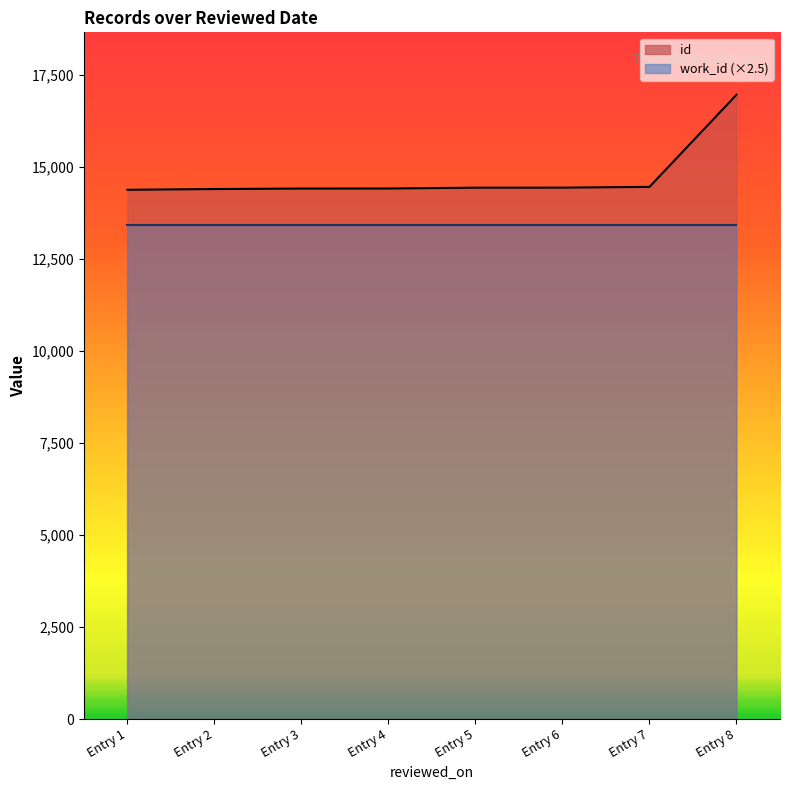

Does the chart have visible grid lines?

No